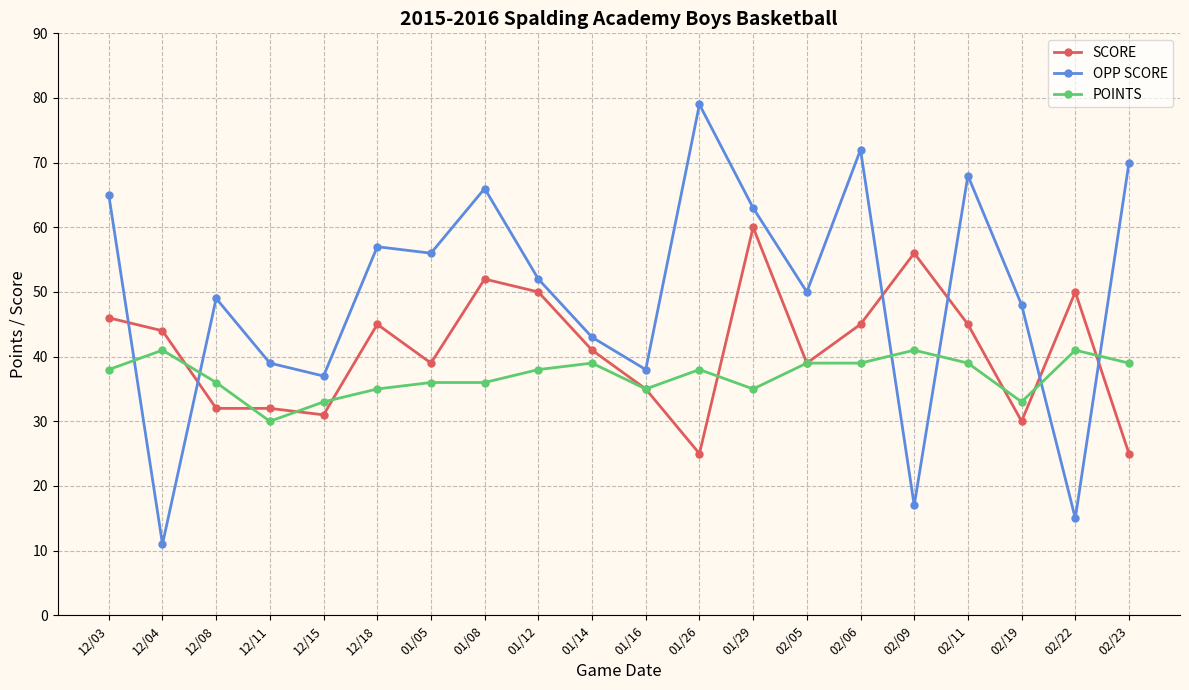

At how many categories does at least one series exceed 61?

7